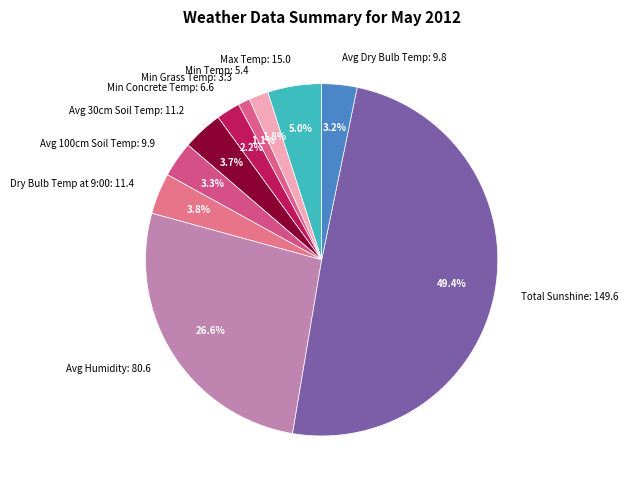

To the nearest percent, what portion does Min Concrete Temp: 6.6 represent?

2%